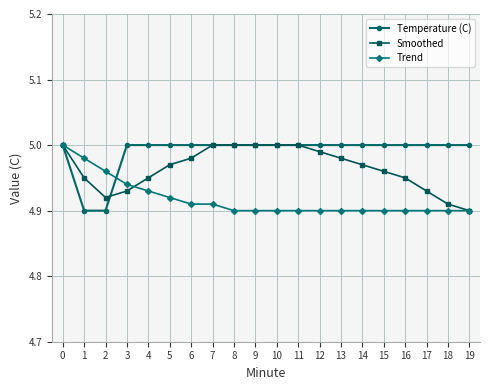

How many lines are shown in the chart?

3